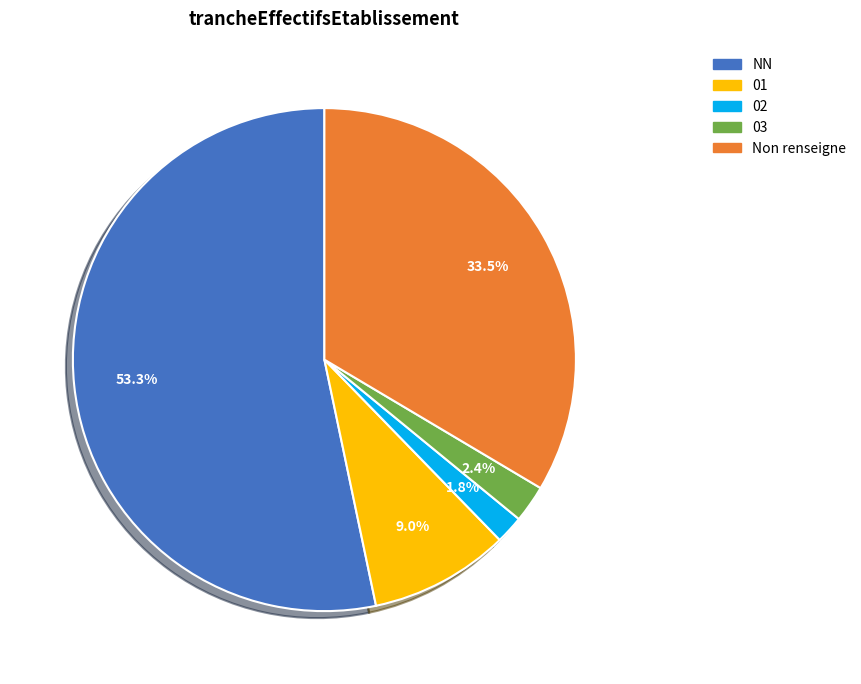

Is there a majority slice in this chart?

Yes